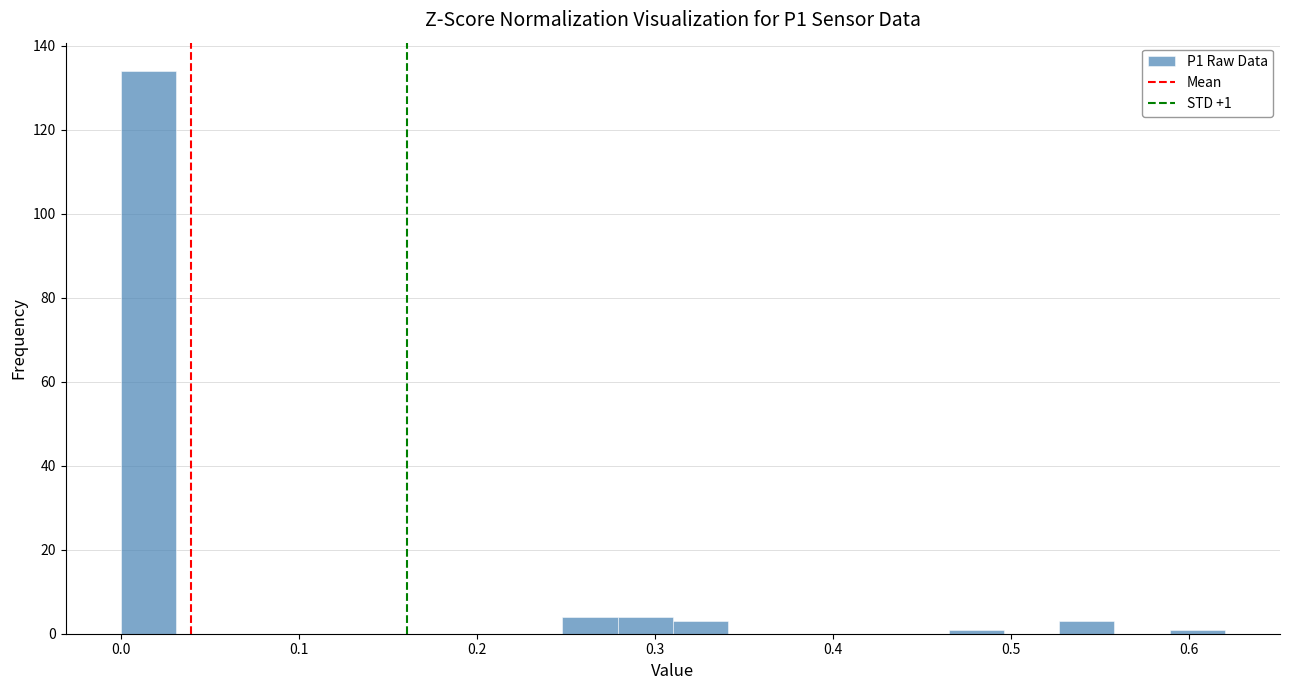

Around what value on the x-axis is the tallest bar? Give the approximate position of its centre, as read against the axis.

0.02